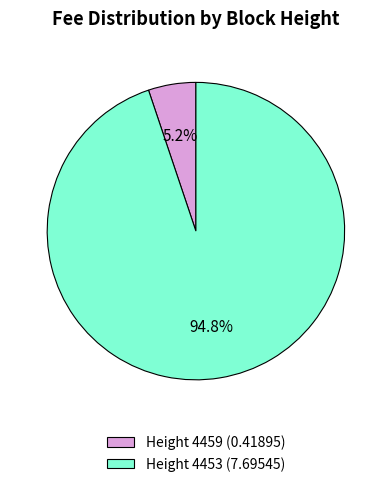

Does any single category account for the majority?

Yes